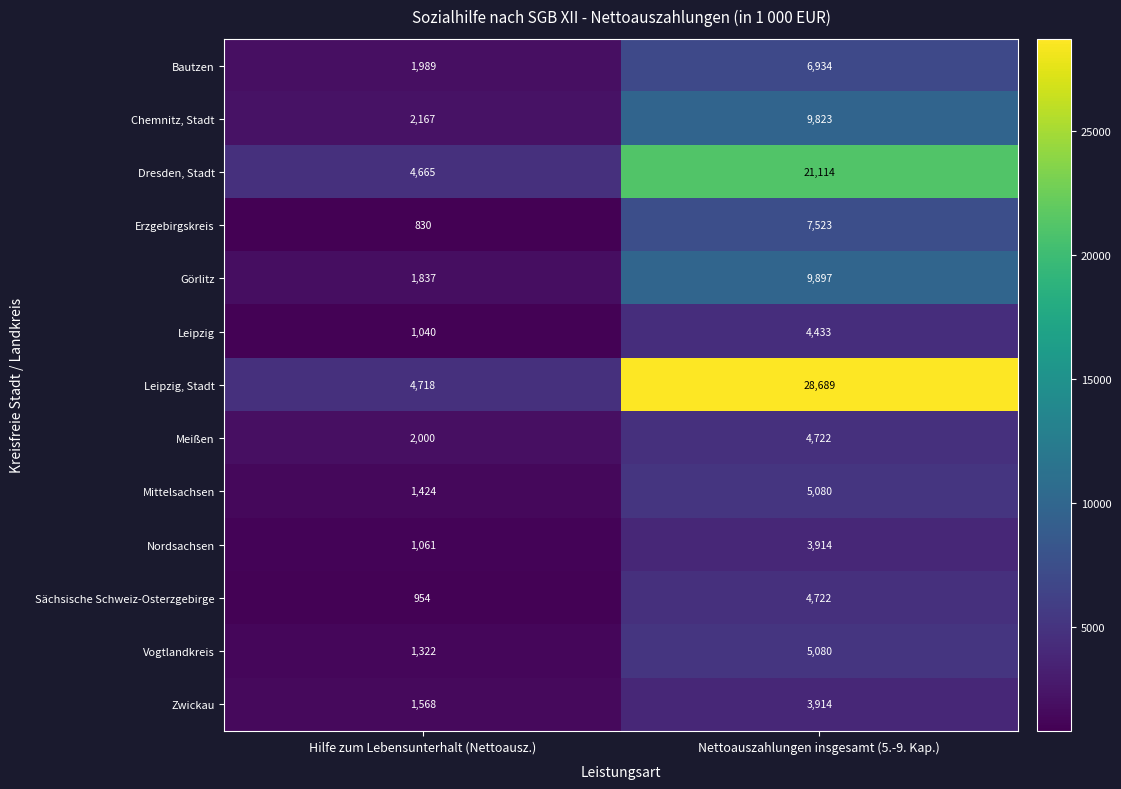

What value does the Chemnitz, Stadt series have at Hilfe zum Lebensunterhalt (Nettoausz.), to the nearest 100?

2200